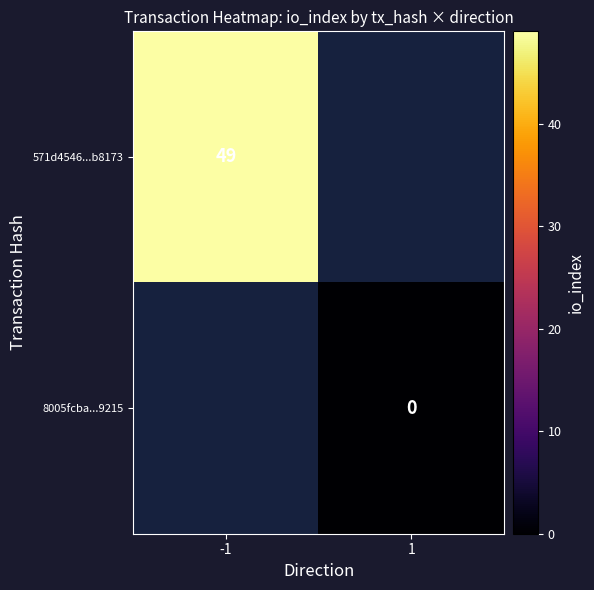

True or false: 571d4546...b8173 has a value of 49 at -1.

True